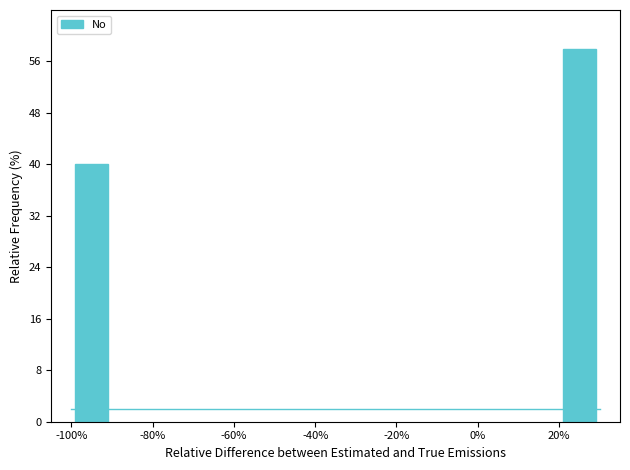

Reading right to left, what are all the values shown in this chart?

20%=58	-100%=40